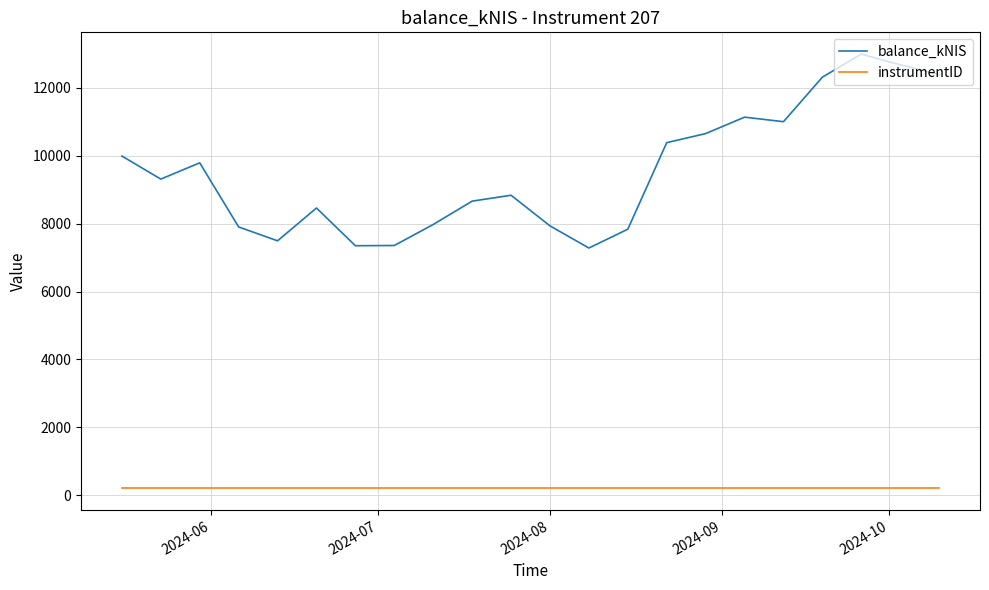

Which series has the largest total across all categories?

balance_kNIS